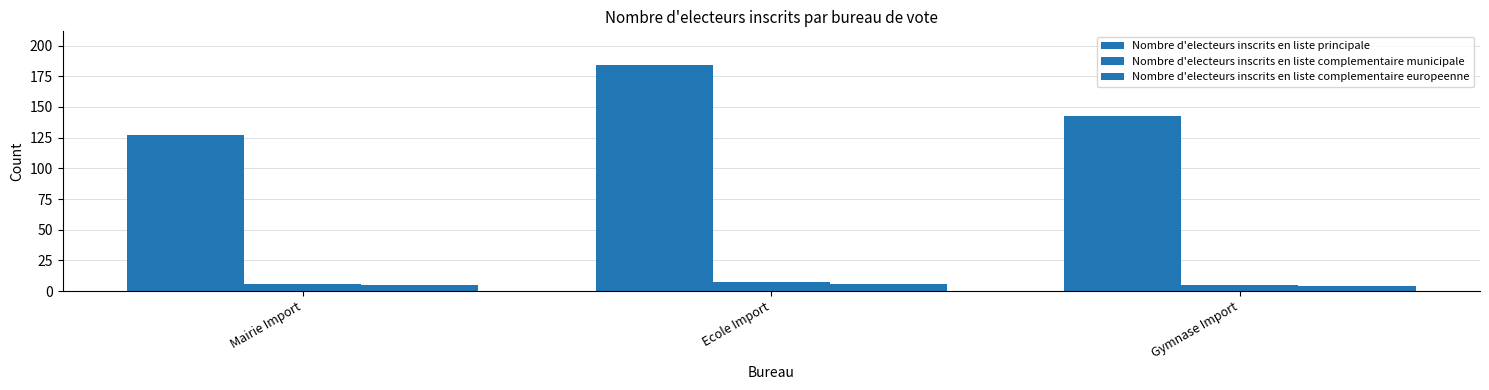

What is the greatest value displayed?

184